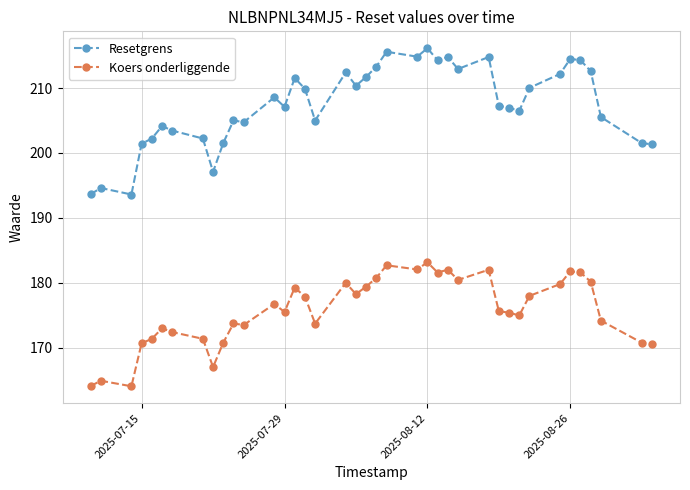

What is the value of the Resetgrens point at the 37th from the left?

205.5